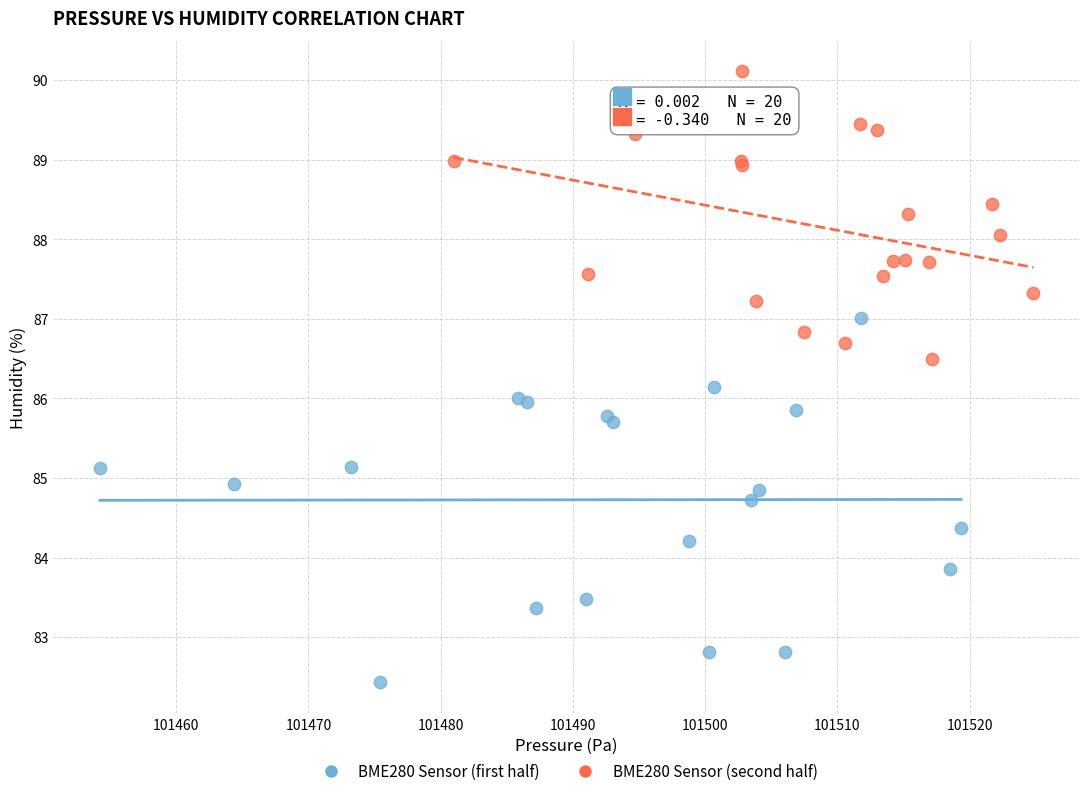

What are all the series names shown in the legend?

BME280 Sensor (first half), BME280 Sensor (second half)